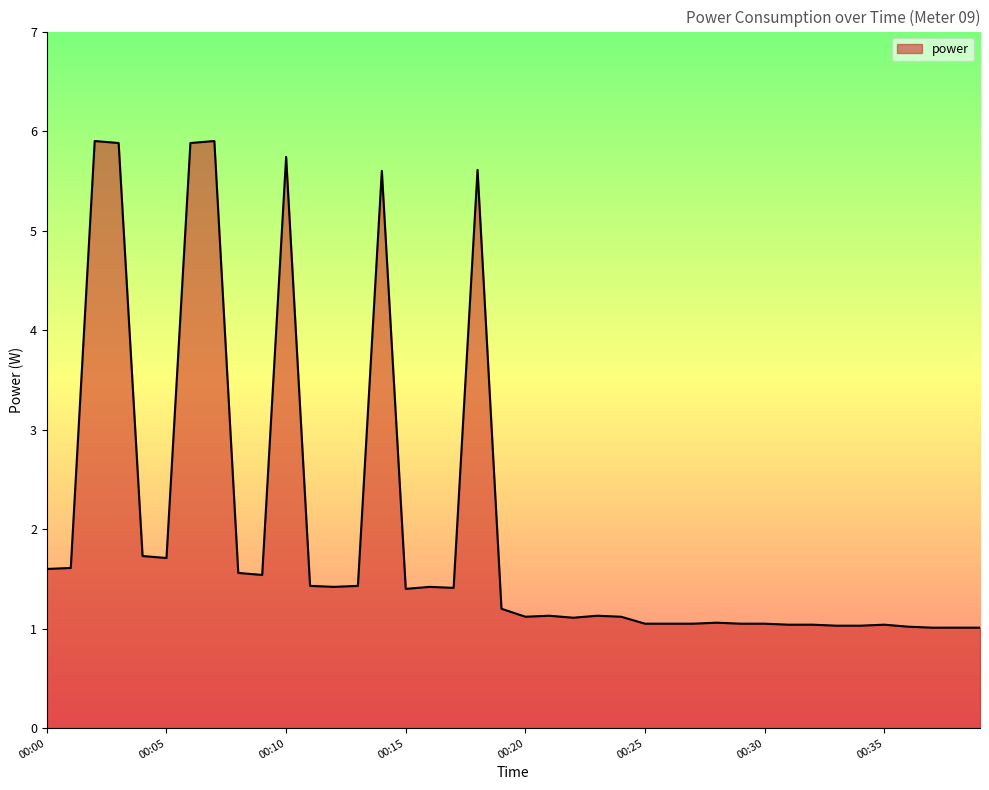

What is the minimum value shown in the chart?

1.0